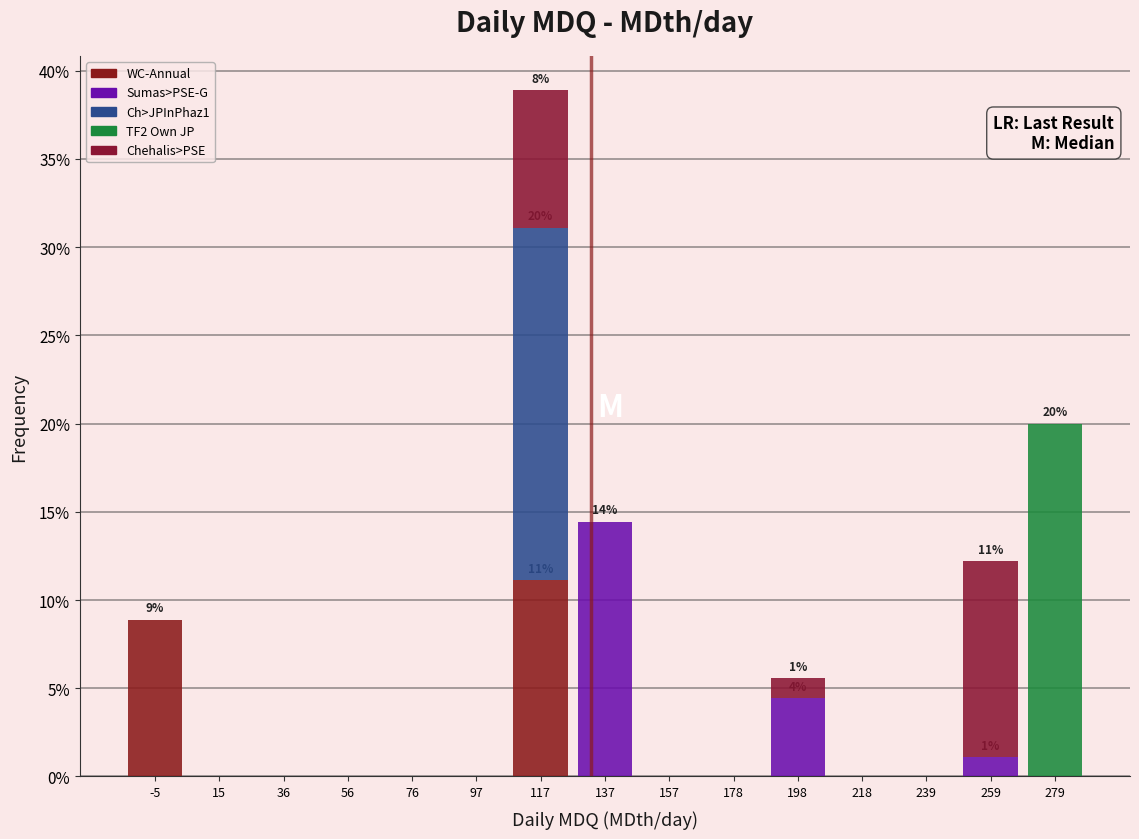

How many distinct data groups are displayed?

5